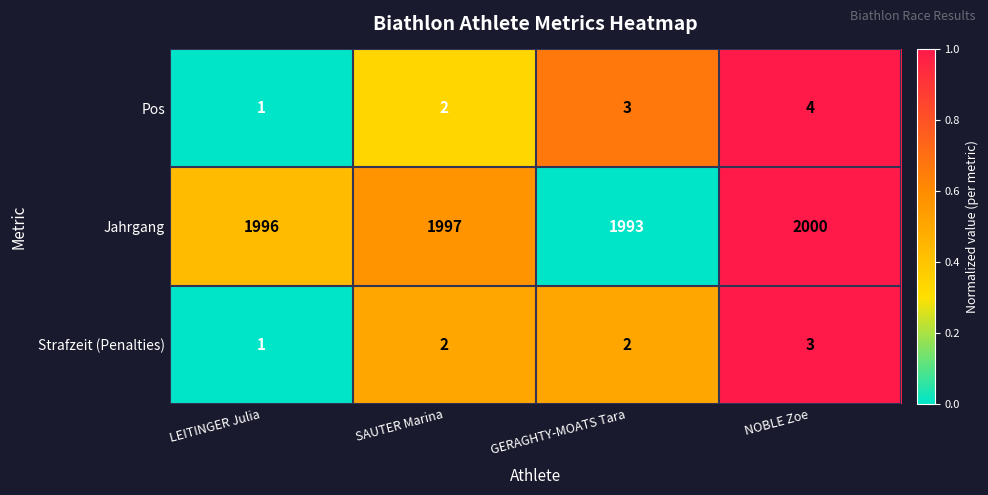

What is the difference between the highest and lowest values at GERAGHTY-MOATS Tara?

1991